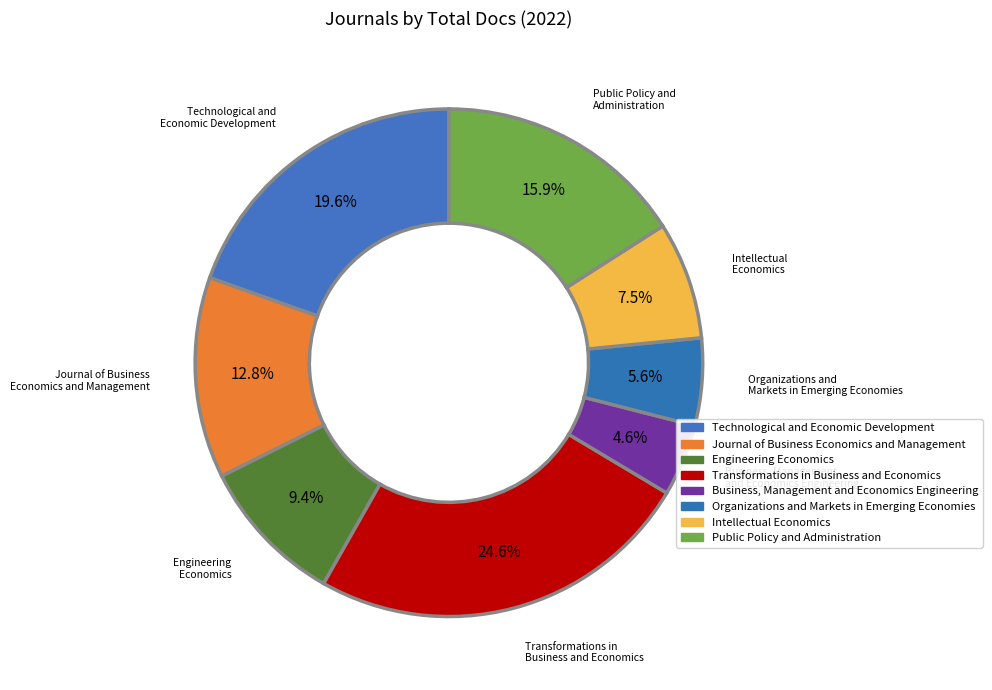

Is Engineering Economics the majority of the pie?

No